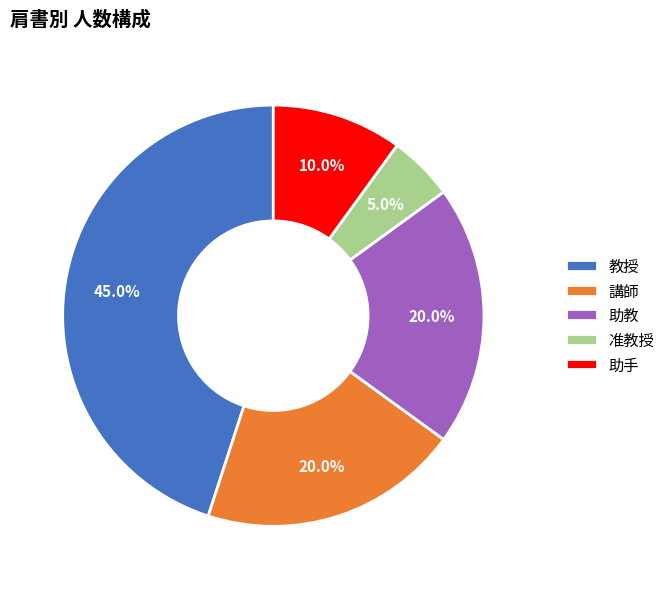

Which slice is the smallest?

准教授